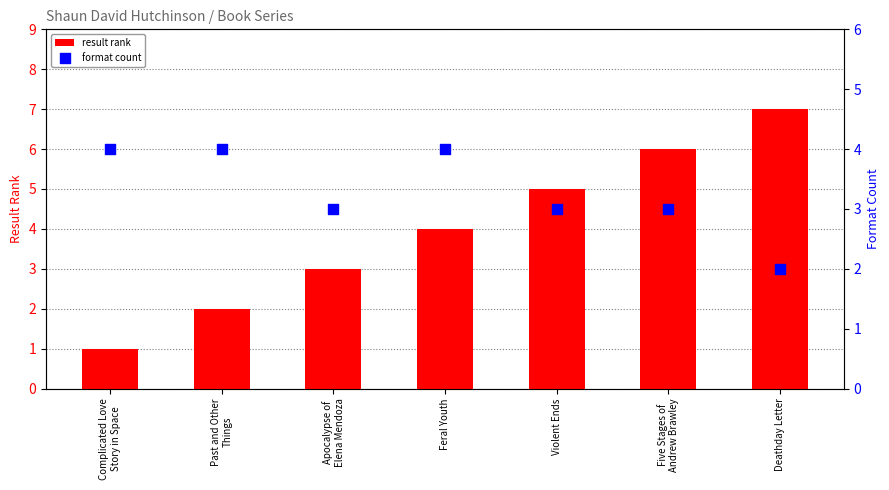

At how many categories does at least one series exceed 3?

6